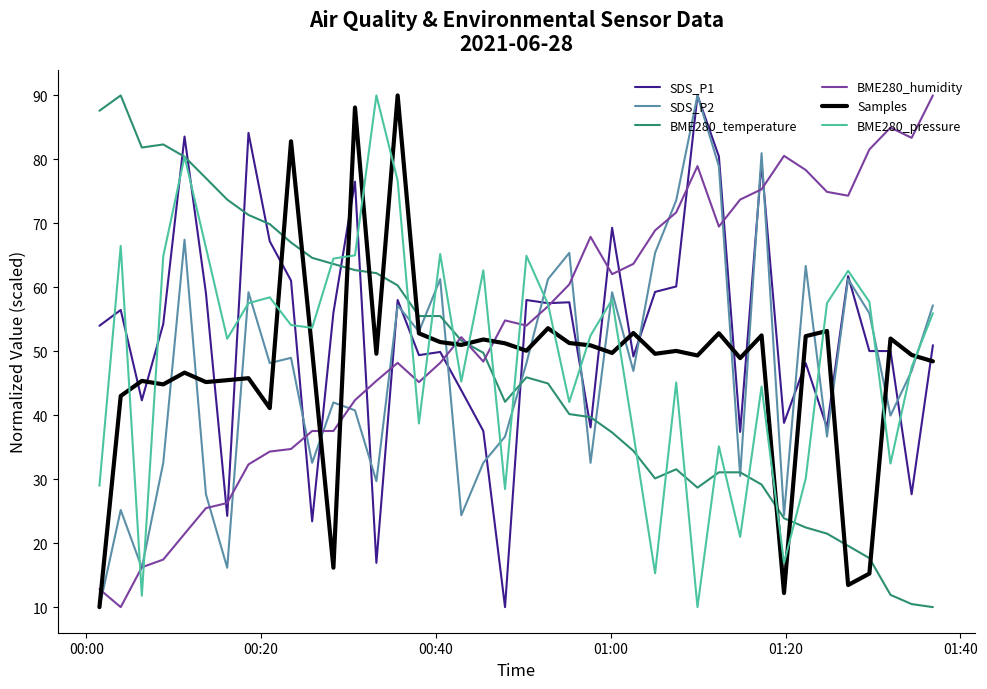

What is the minimum value shown in the chart?

10.0